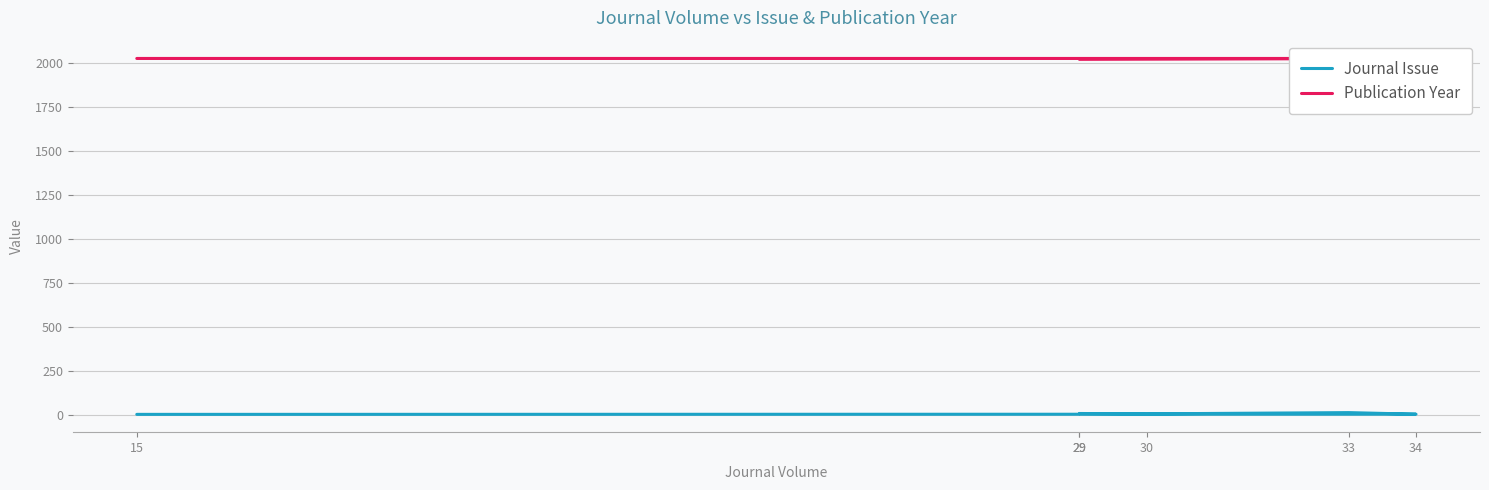

Rank the series by their average value, from lowest to highest.

Journal Issue, Publication Year